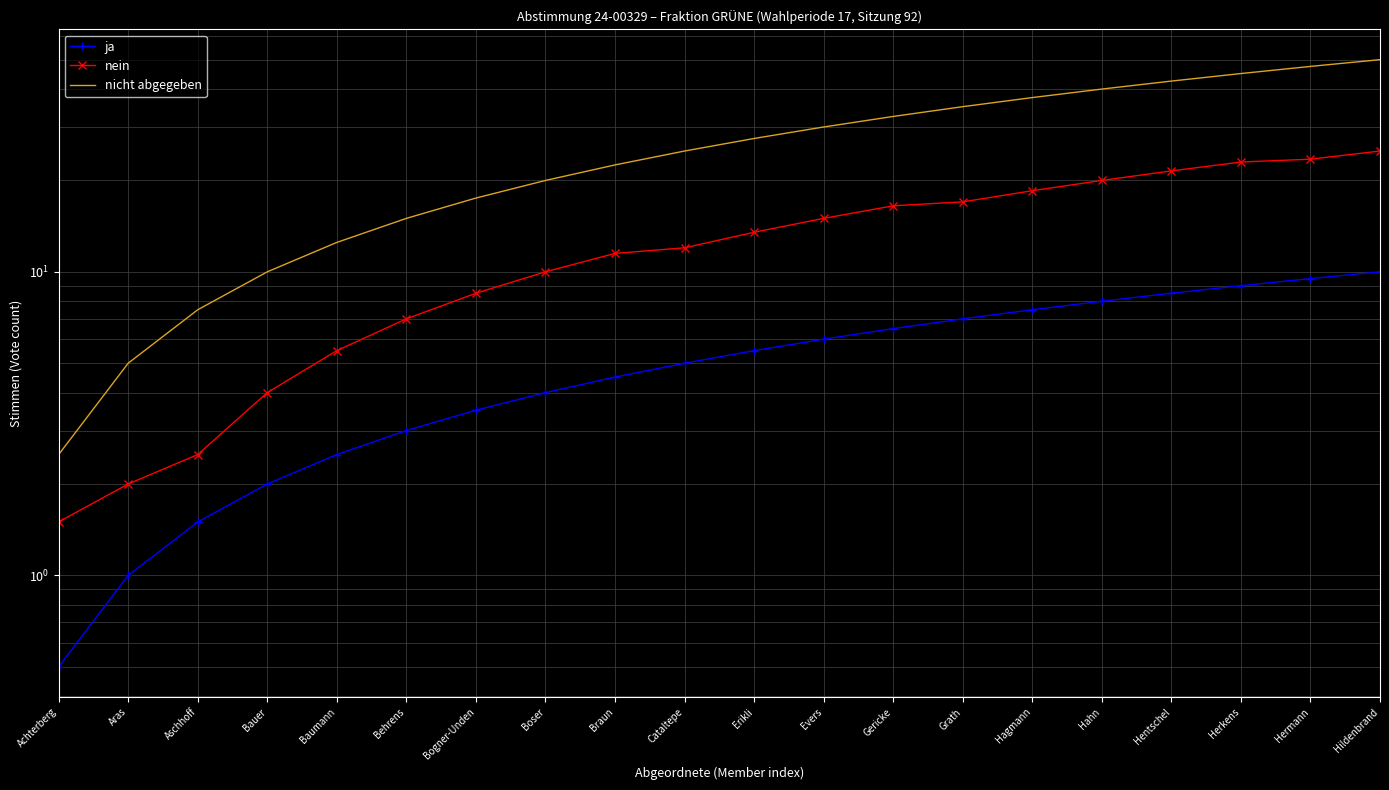

Is it true that nicht abgegeben equals 14.0 at Bauer?

False